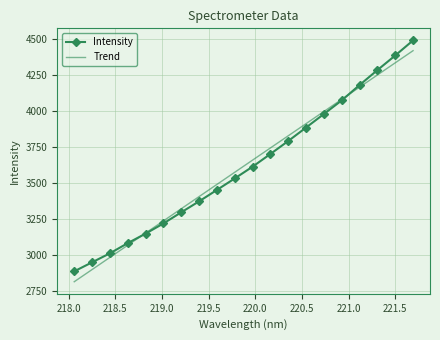

What is the greatest value displayed?

4487.8